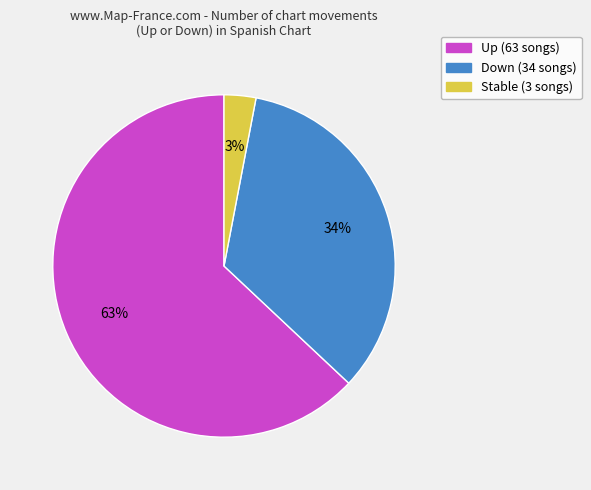

To the nearest percent, what is the difference between the largest and smallest slice percentages?

60%